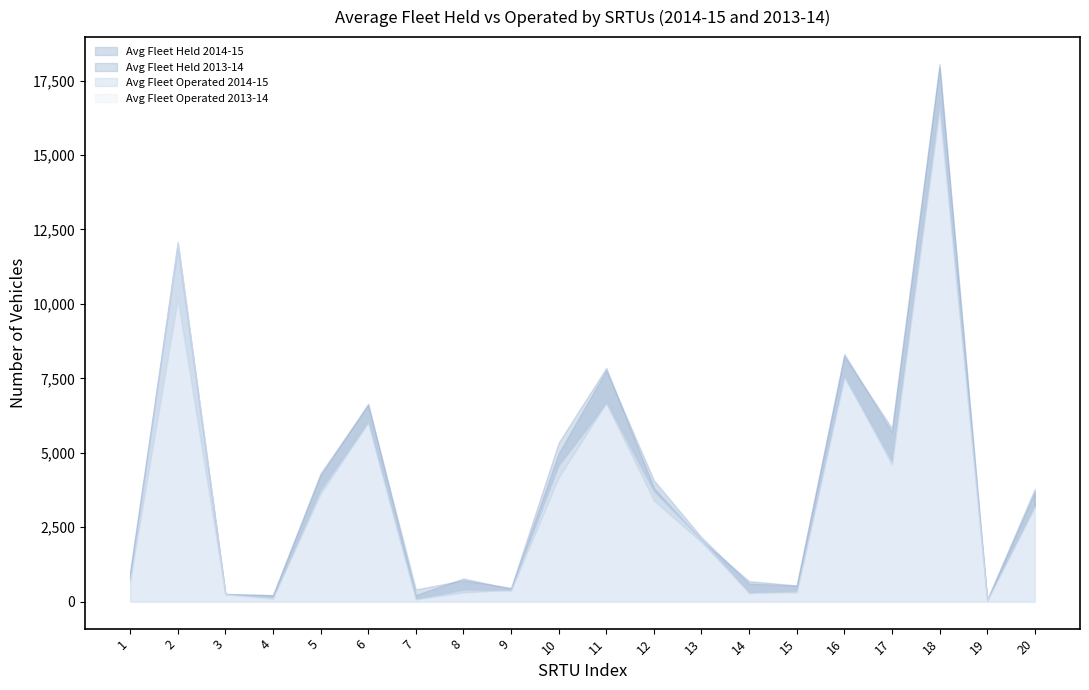

Reading left to right, what are all the values shown in this chart?

Avg Fleet Held 2014-15: 1=946	2=12079	3=266	4=218	5=4247	6=6649	7=223	8=782	9=432	10=4977	11=7765	12=4079	13=2162	14=610	15=540	16=8321	17=5691	18=17957	19=63	20=3787
Avg Fleet Operated 2014-15: 1=719	2=12023	3=255	4=148	5=3636	6=6014	7=85	8=401	9=378	10=4180	11=6683	12=3704	13=2097	14=287	15=361	16=7572	17=4609	18=16702	19=42	20=3187
Avg Fleet Held 2013-14: 1=1036	2=11857	3=258	4=219	5=4314	6=6603	7=414	8=718	9=468	10=5341	11=7852	12=3816	13=2059	14=694	15=547	16=8243	17=5830	18=18055	19=65	20=3676
Avg Fleet Operated 2013-14: 1=728	2=10147	3=247	4=104	5=3753	6=6022	7=88	8=309	9=401	10=4567	11=6652	12=3393	13=1997	14=315	15=313	16=7533	17=4704	18=16523	19=40	20=3210